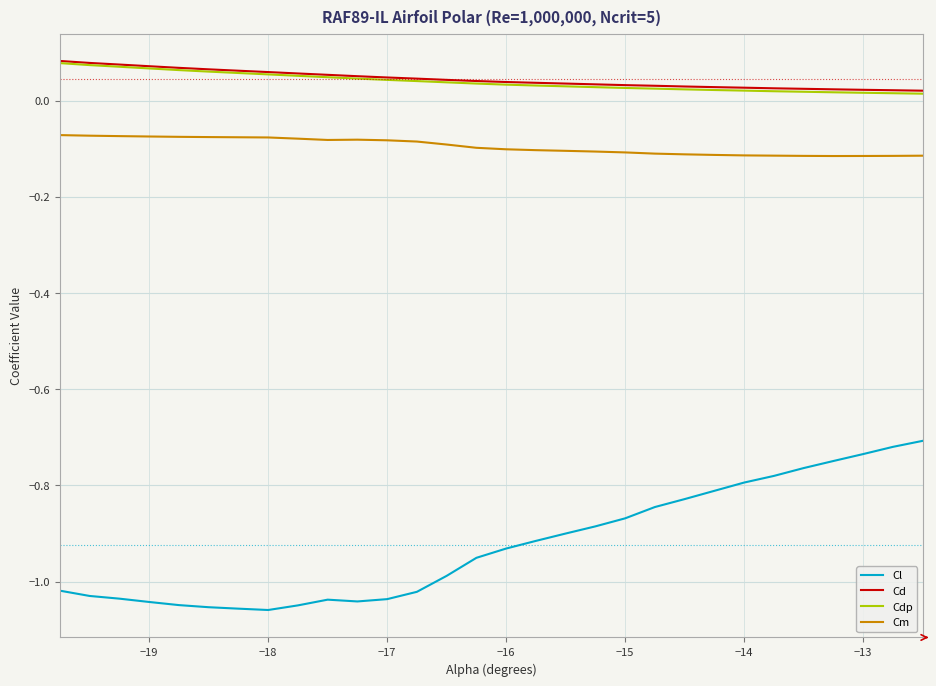

Which series has the widest spread of values?

Cl